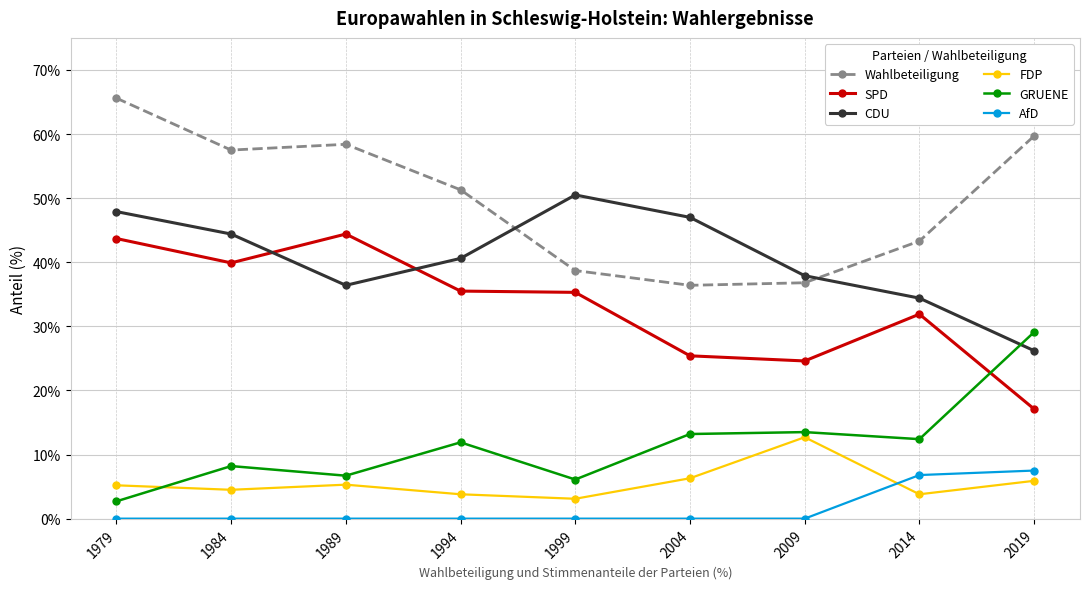

At which label does AfD reach its peak?

2019